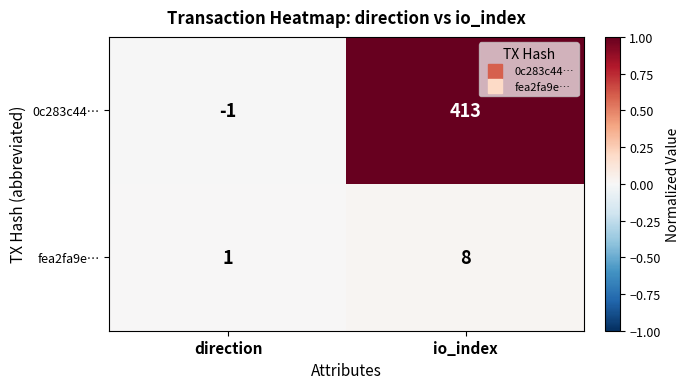

What is the spread (max minus min) of values at io_index?

405